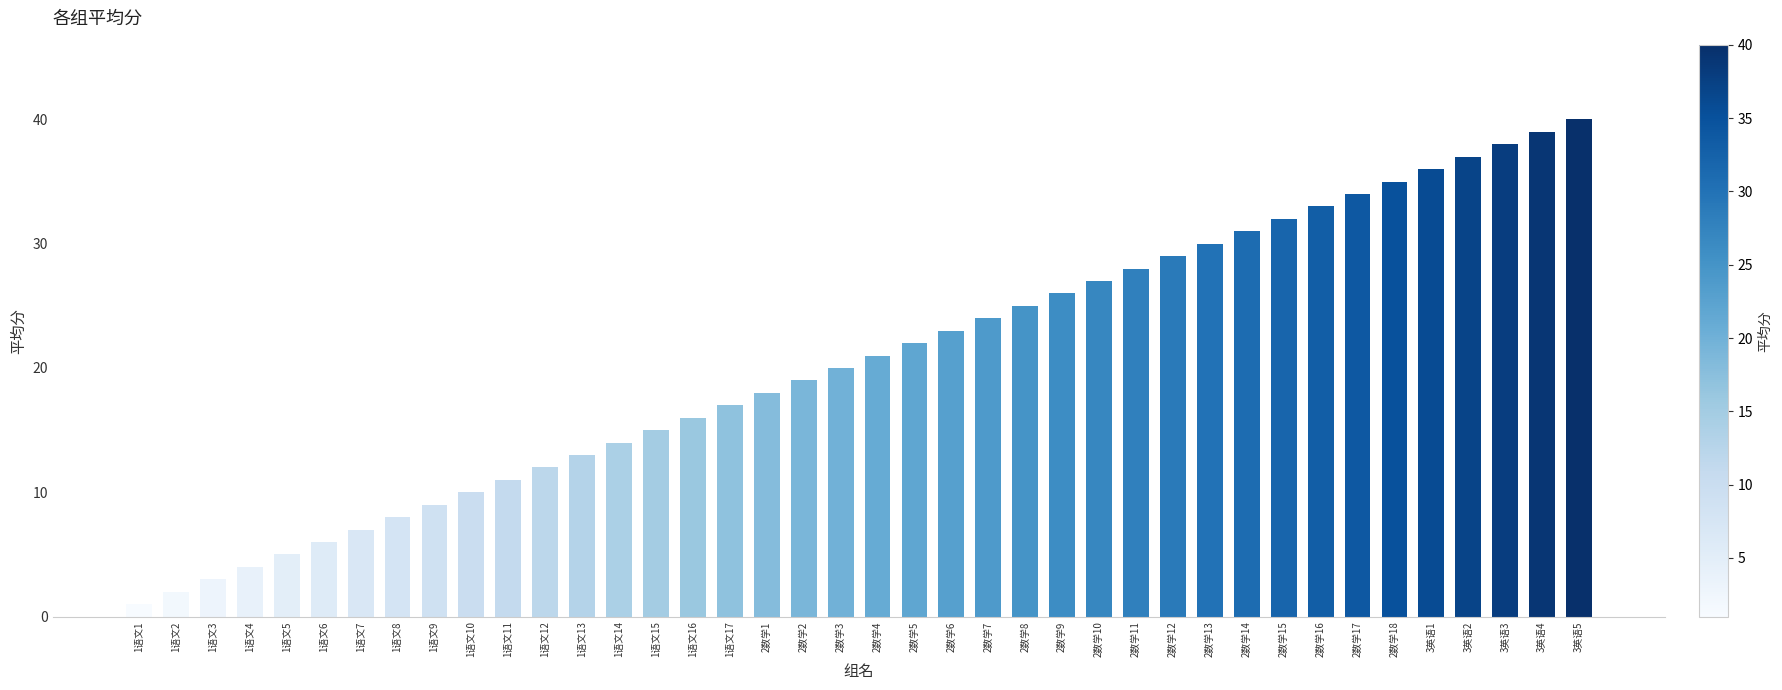

What is the ratio of the value at 1语文9 to the value at 1语文15?

0.6